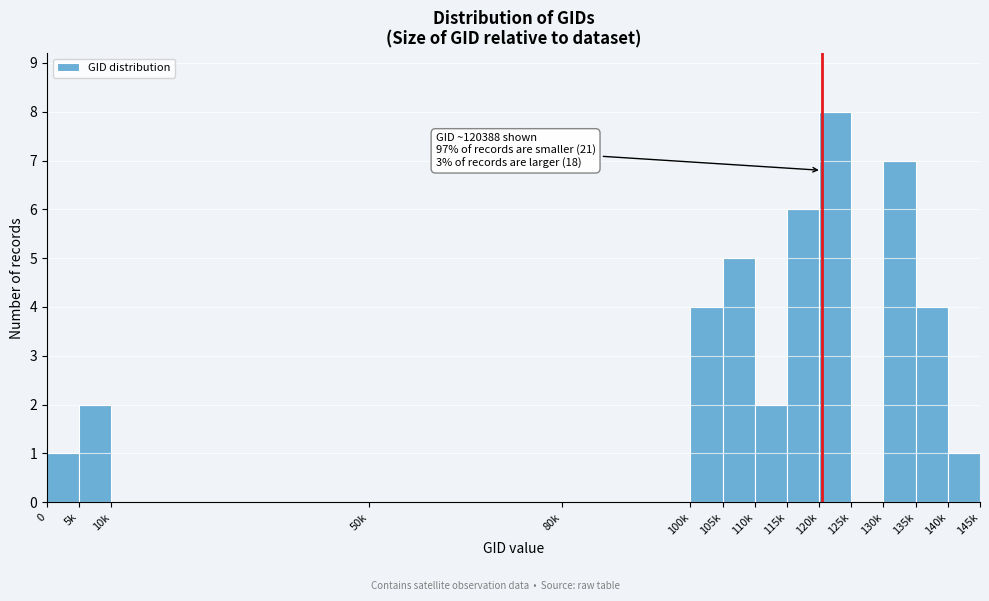

Reading left to right, transcribe all the data shown in this chart.

0=1	5k=2	10k=0	50k=0	80k=0	100k=4	105k=5	110k=2	115k=6	120k=8	125k=0	130k=7	135k=4	140k=1